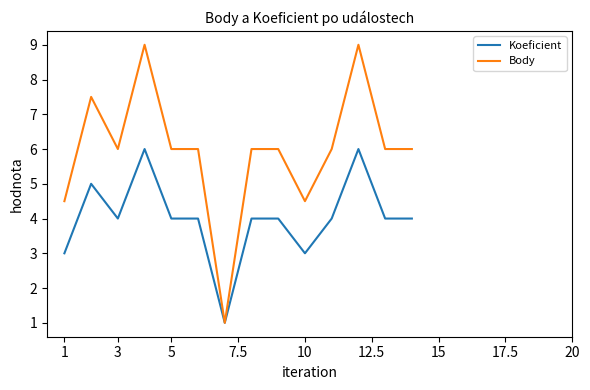

Which series has the widest spread of values?

Body